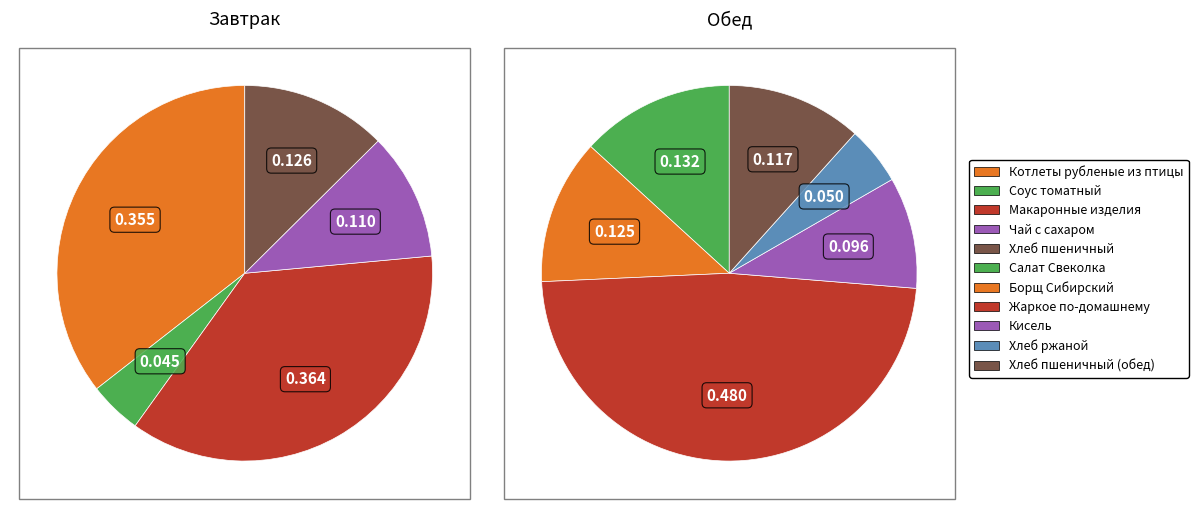

To the nearest percent, what is the combined percentage of Обед and Завтрак?

100%